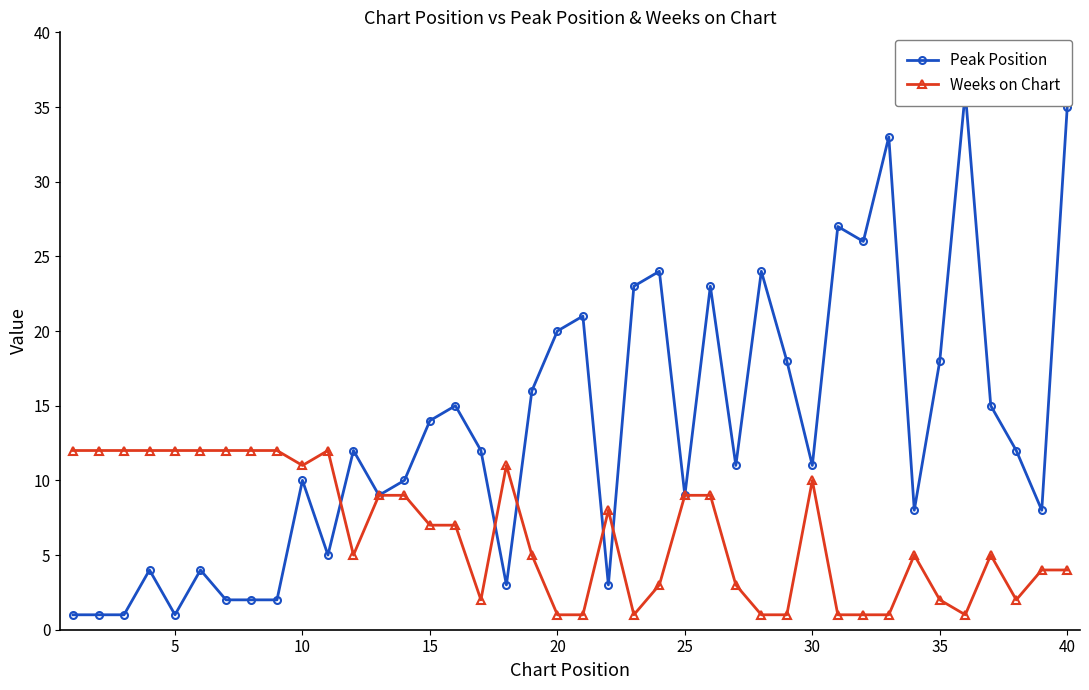

True or false: Weeks on Chart and Peak Position intersect in this chart.

True